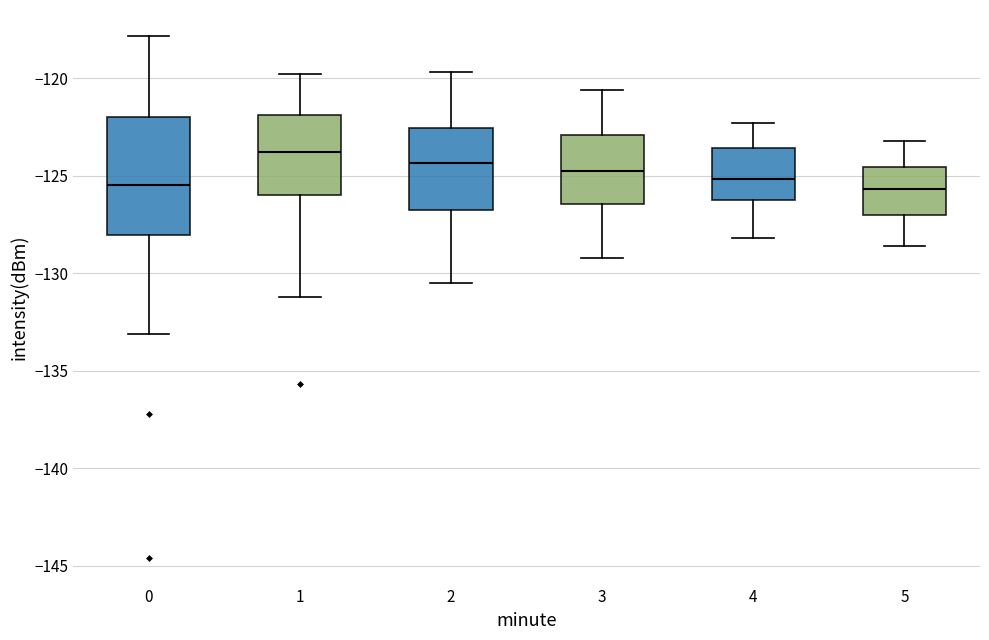

Where does the median line of the box at x = 1 sit on the y-axis? The values are not printed on the chart, so give them approximately, as read against the axis.

-124.0